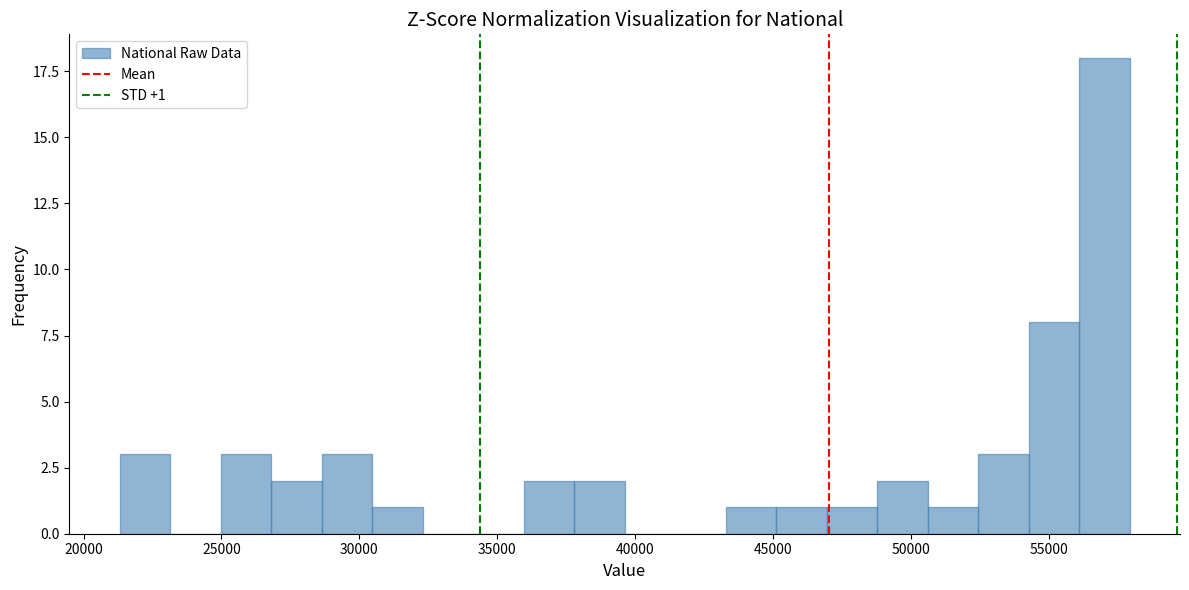

Around what value on the x-axis is the tallest bar? Give the approximate position of its centre, as read against the axis.

57000